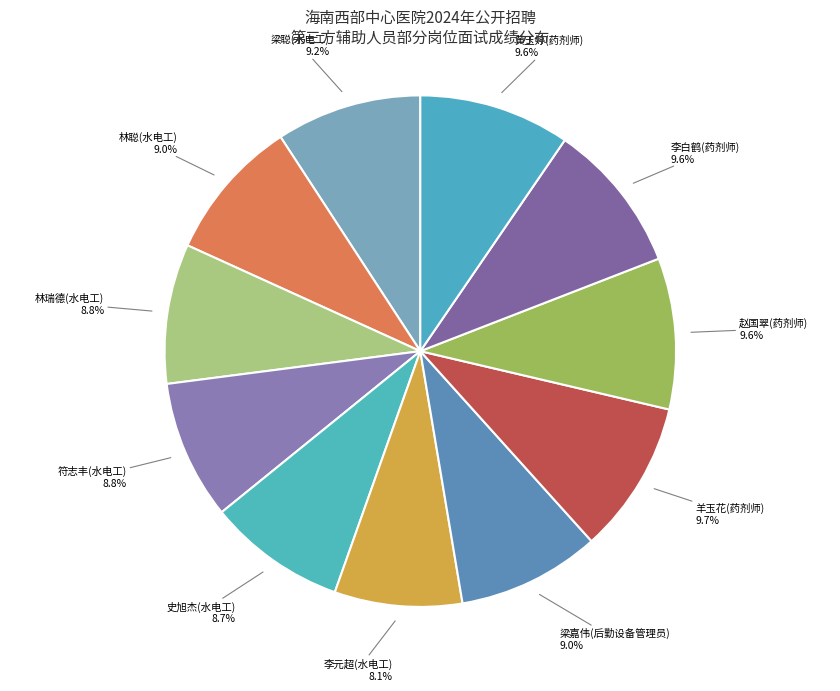

How many slices are in this pie chart?

11